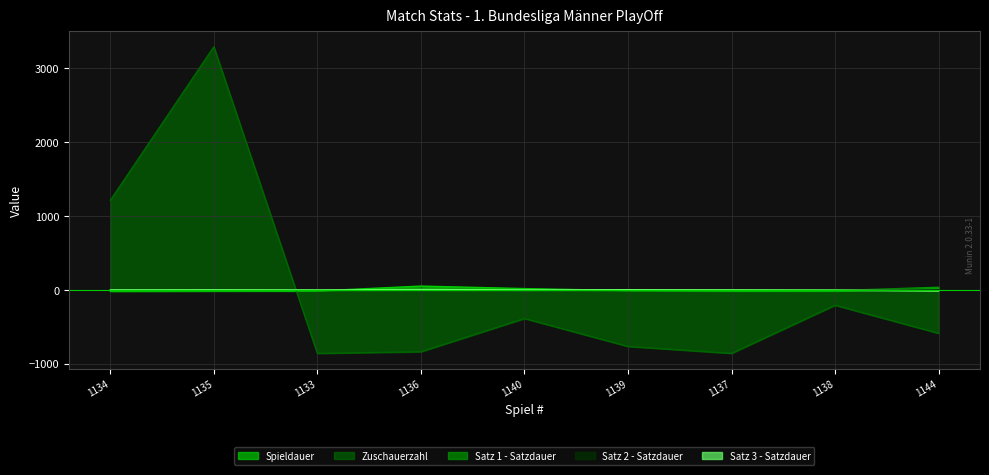

What is the difference between the second highest and minimum values in the Zuschauerzahl series?

2072.0